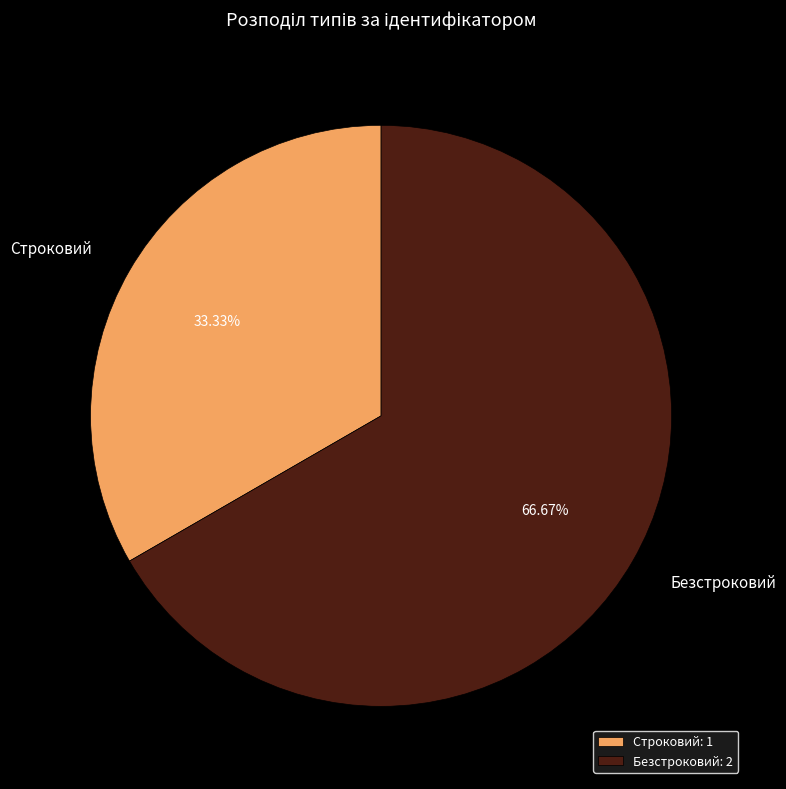

Approximately how many times larger is the value at Безстроковий compared to Строковий?

2.0